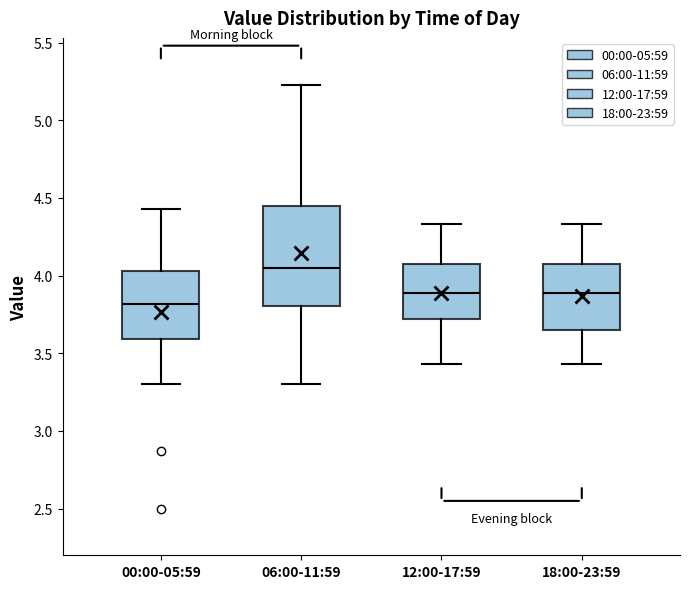

Reading left to right, transcribe this box plot: for each box, give where its median line is, the range the box spans, and where its two whiskers end, as read against the y-axis. The values are not printed on the chart, so give them approximately, as read against the axis.

00:00-05:59: median 3.80, box 3.60 to 4.05, whiskers 3.30 to 4.45
06:00-11:59: median 4.05, box 3.80 to 4.45, whiskers 3.30 to 5.25
12:00-17:59: median 3.90, box 3.70 to 4.10, whiskers 3.45 to 4.35
18:00-23:59: median 3.90, box 3.65 to 4.10, whiskers 3.45 to 4.35